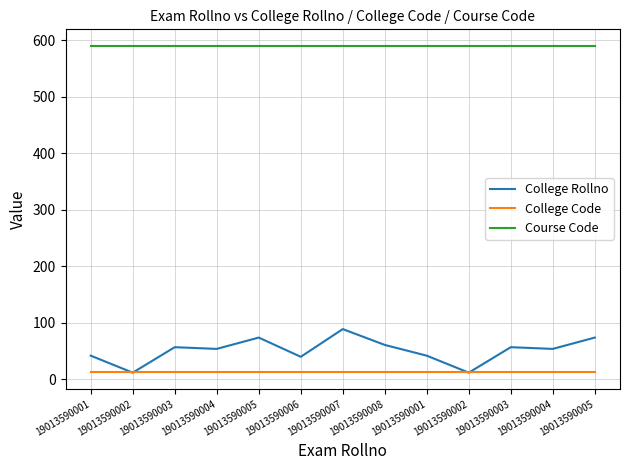

How many series are shown in this chart?

3